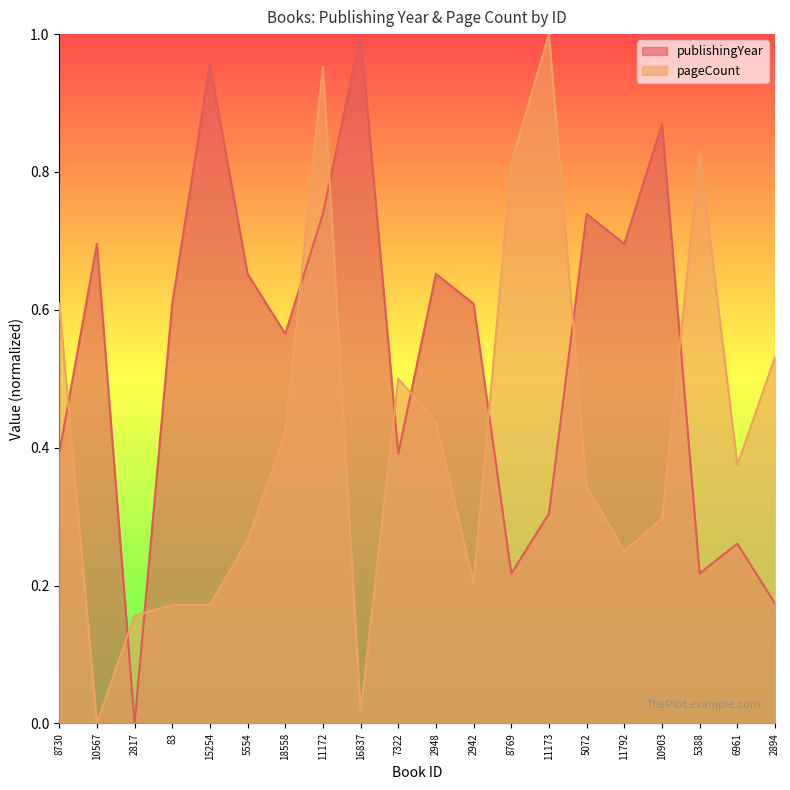

Rank the series at 6961 from lowest to highest value.

publishingYear, pageCount